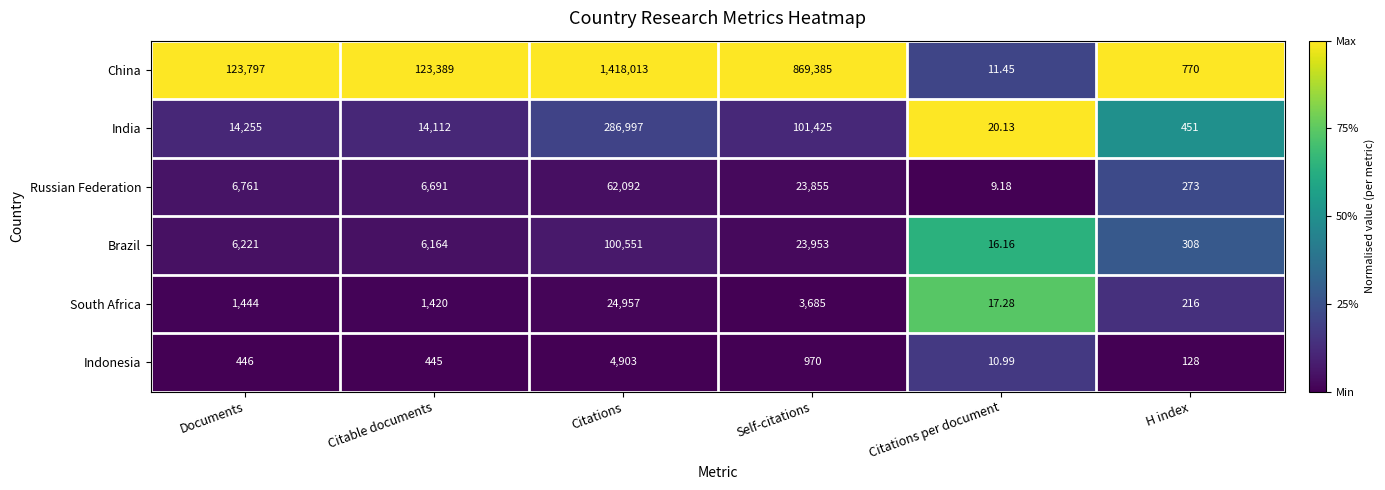

Which series has the largest total across all categories?

China